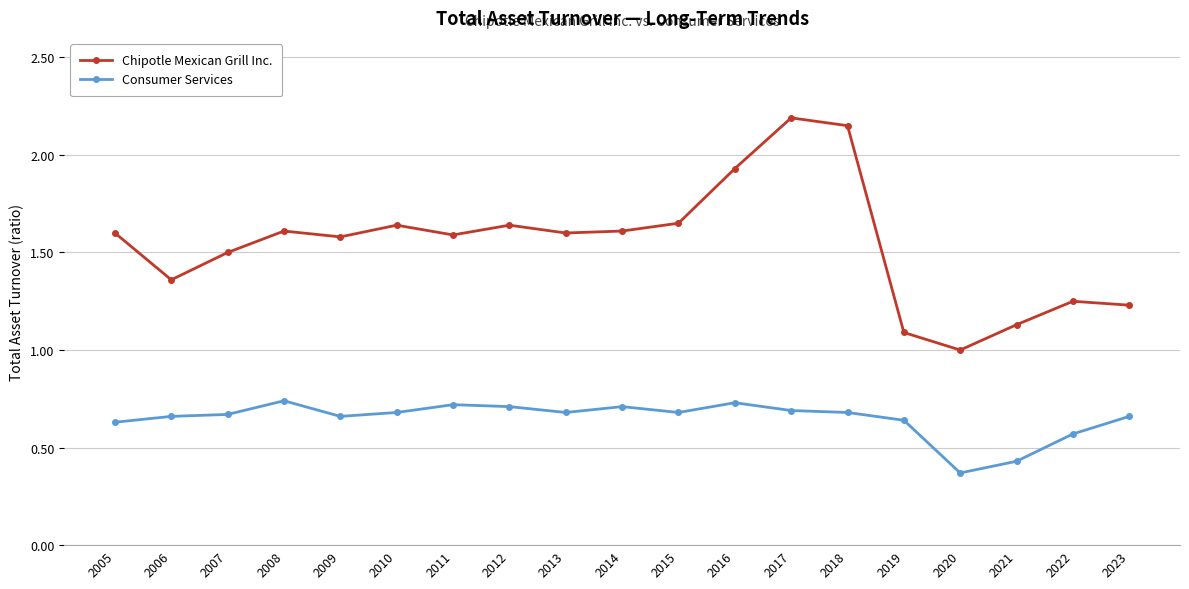

What is the total value across all series at 2010?

2.3